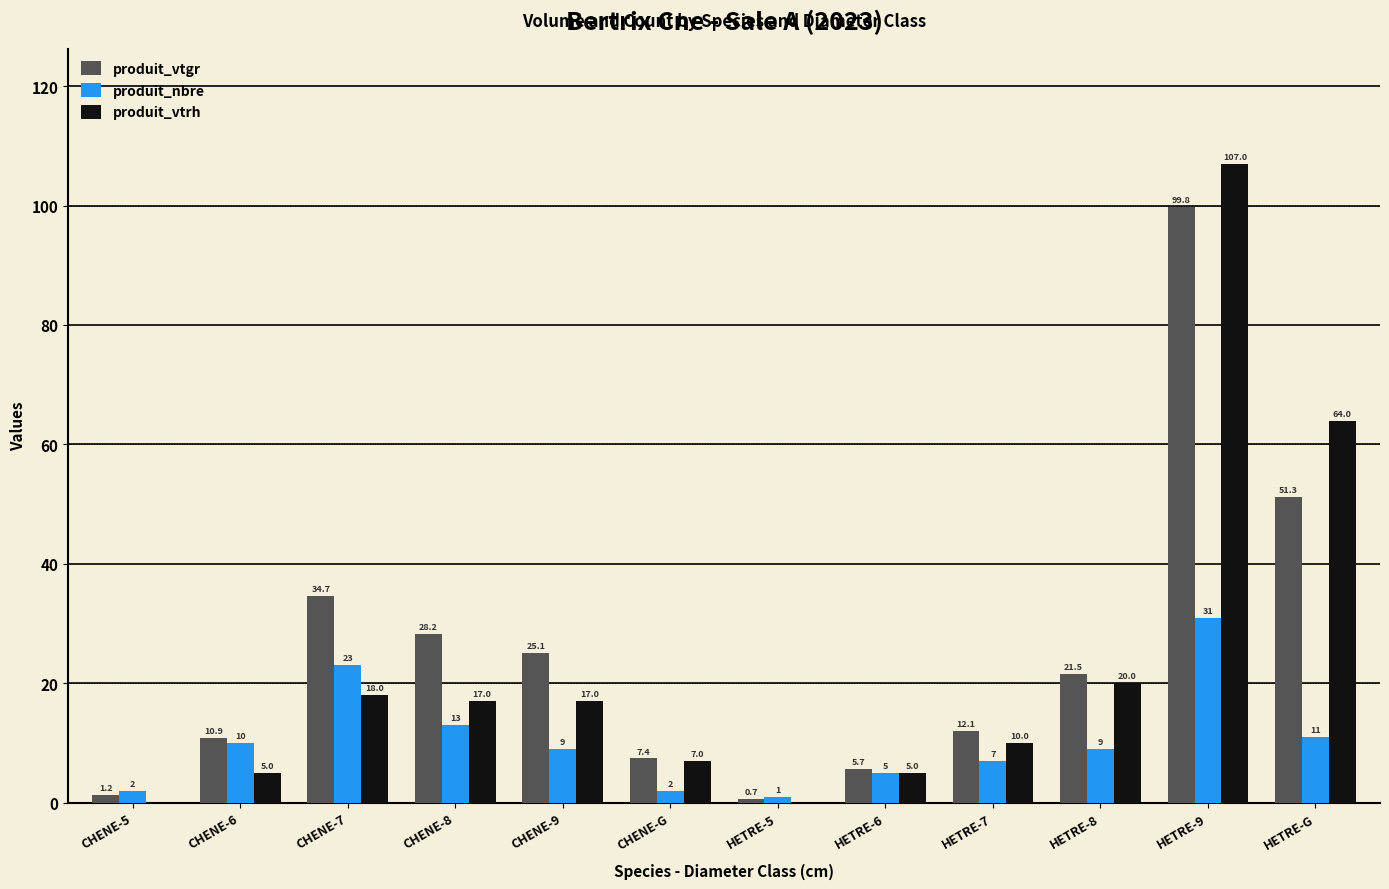

Which category has the highest value across all series?

HETRE-9